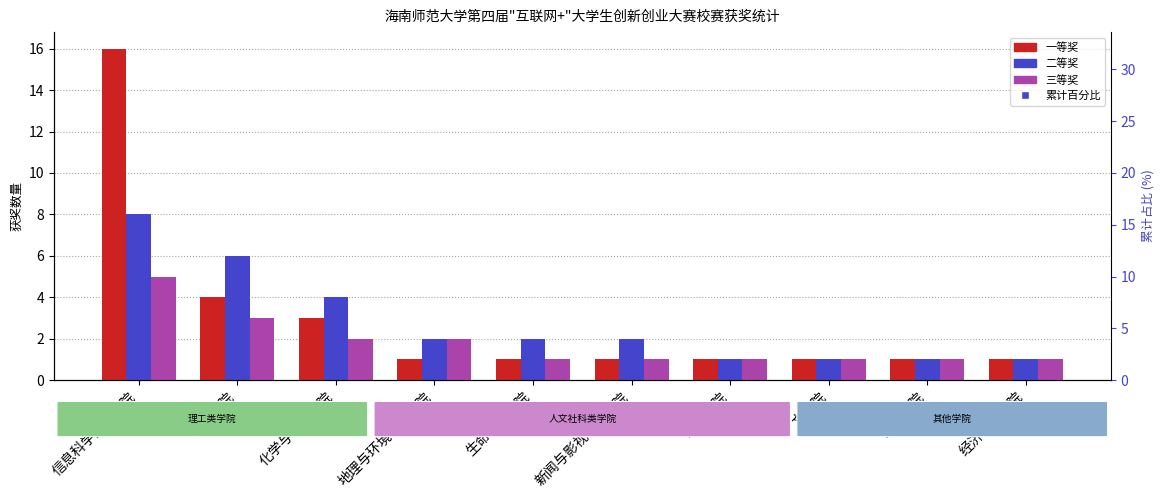

Which series contains the highest Y value?

累计百分比